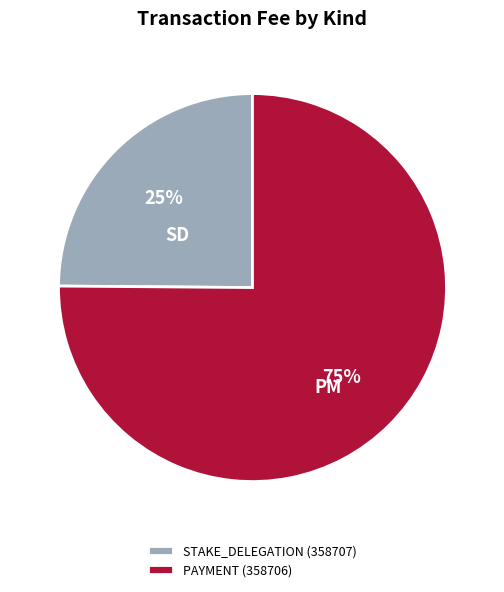

Is it true that PAYMENT is 99% of the pie?

False